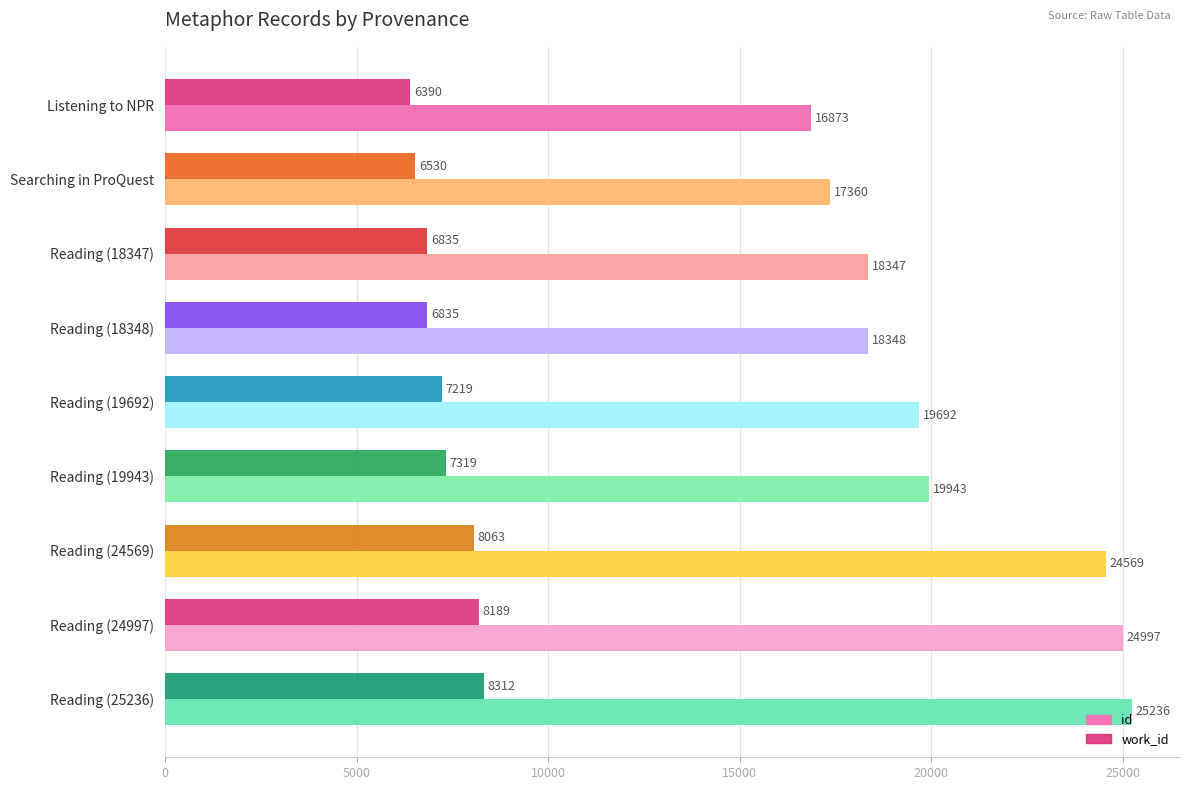

What are all the series names shown in the legend?

id, work_id